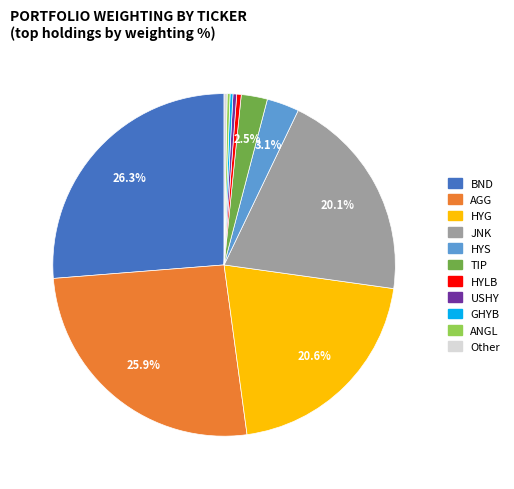

What percentage is the AGG slice, to the nearest percent?

26%